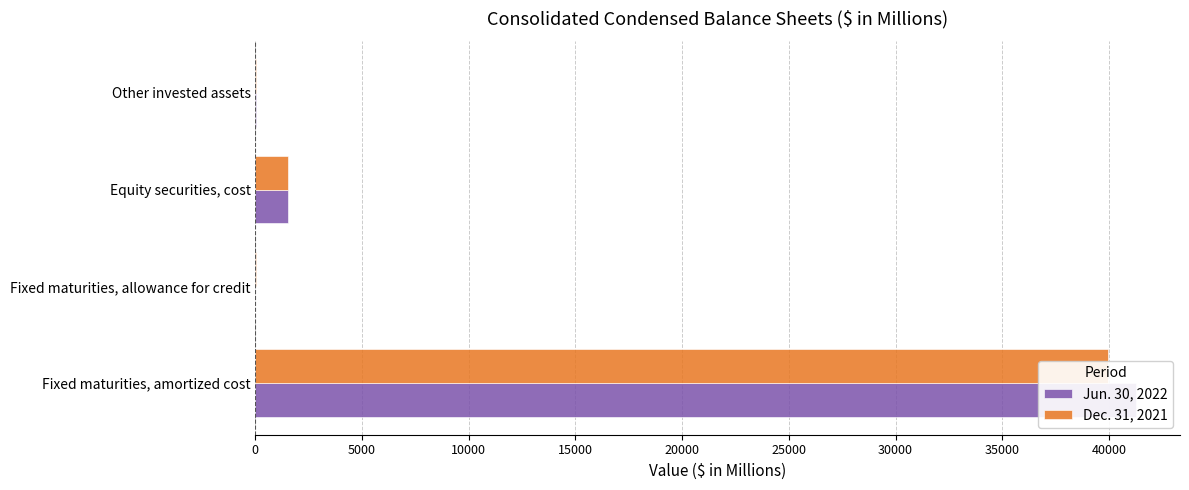

What is the difference between the maximum and second lowest values in the Jun. 30, 2022 series?

41245